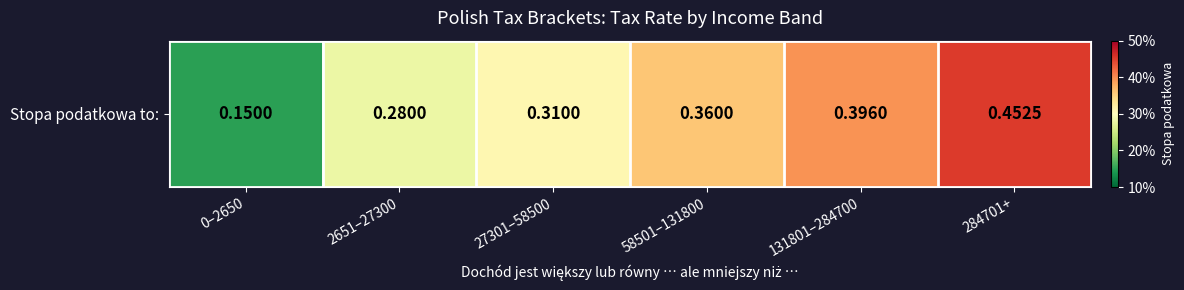

How many values are between 0 and 1?

6